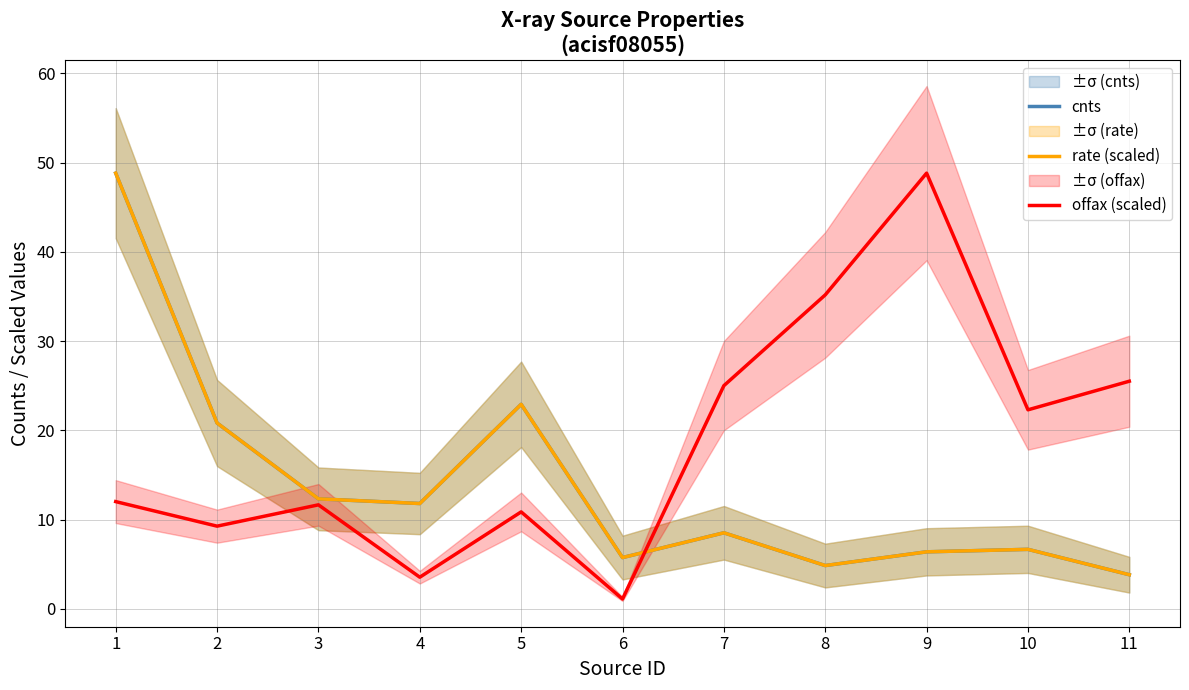

Count the number of categories in the chart.

11